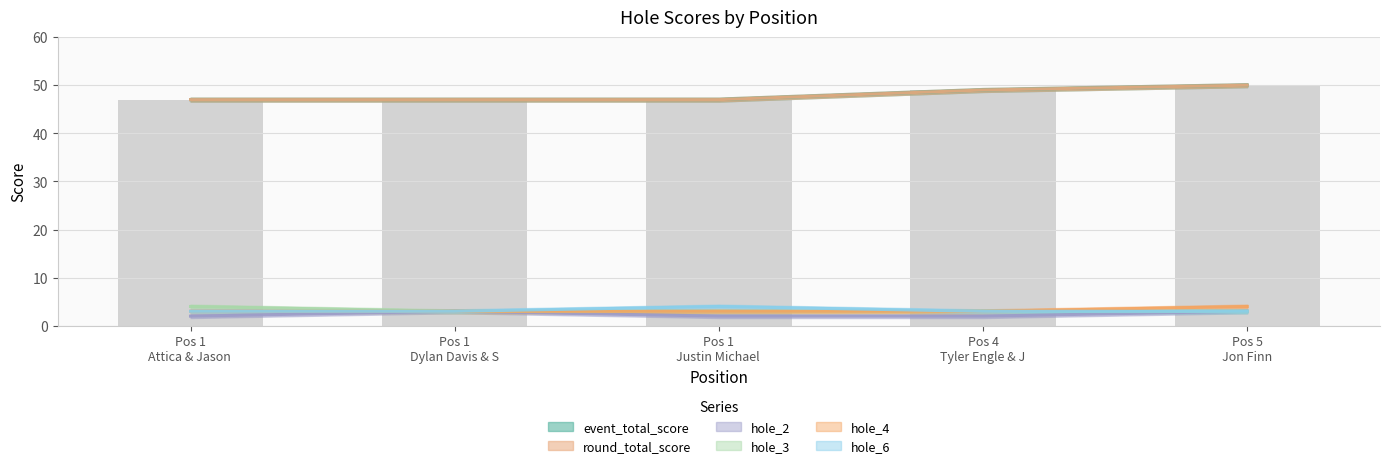

Rank the series at Pos 5 Jon Finn from highest to lowest value.

event_total_score, round_total_score, hole_4, hole_2, hole_3, hole_6